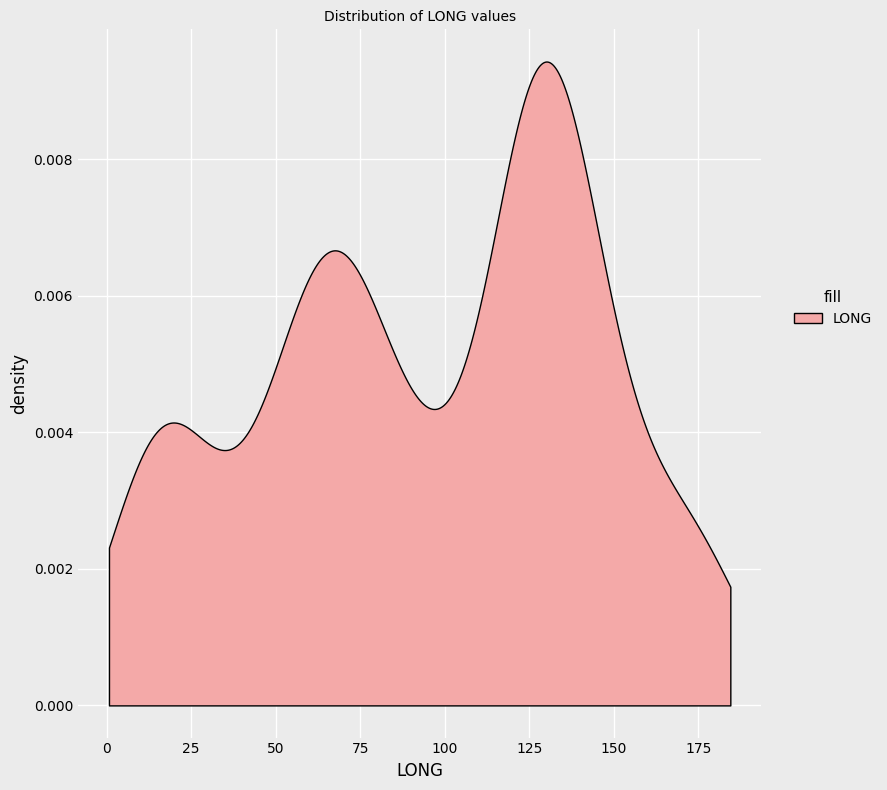

Between 16 and 24, which is larger?

24